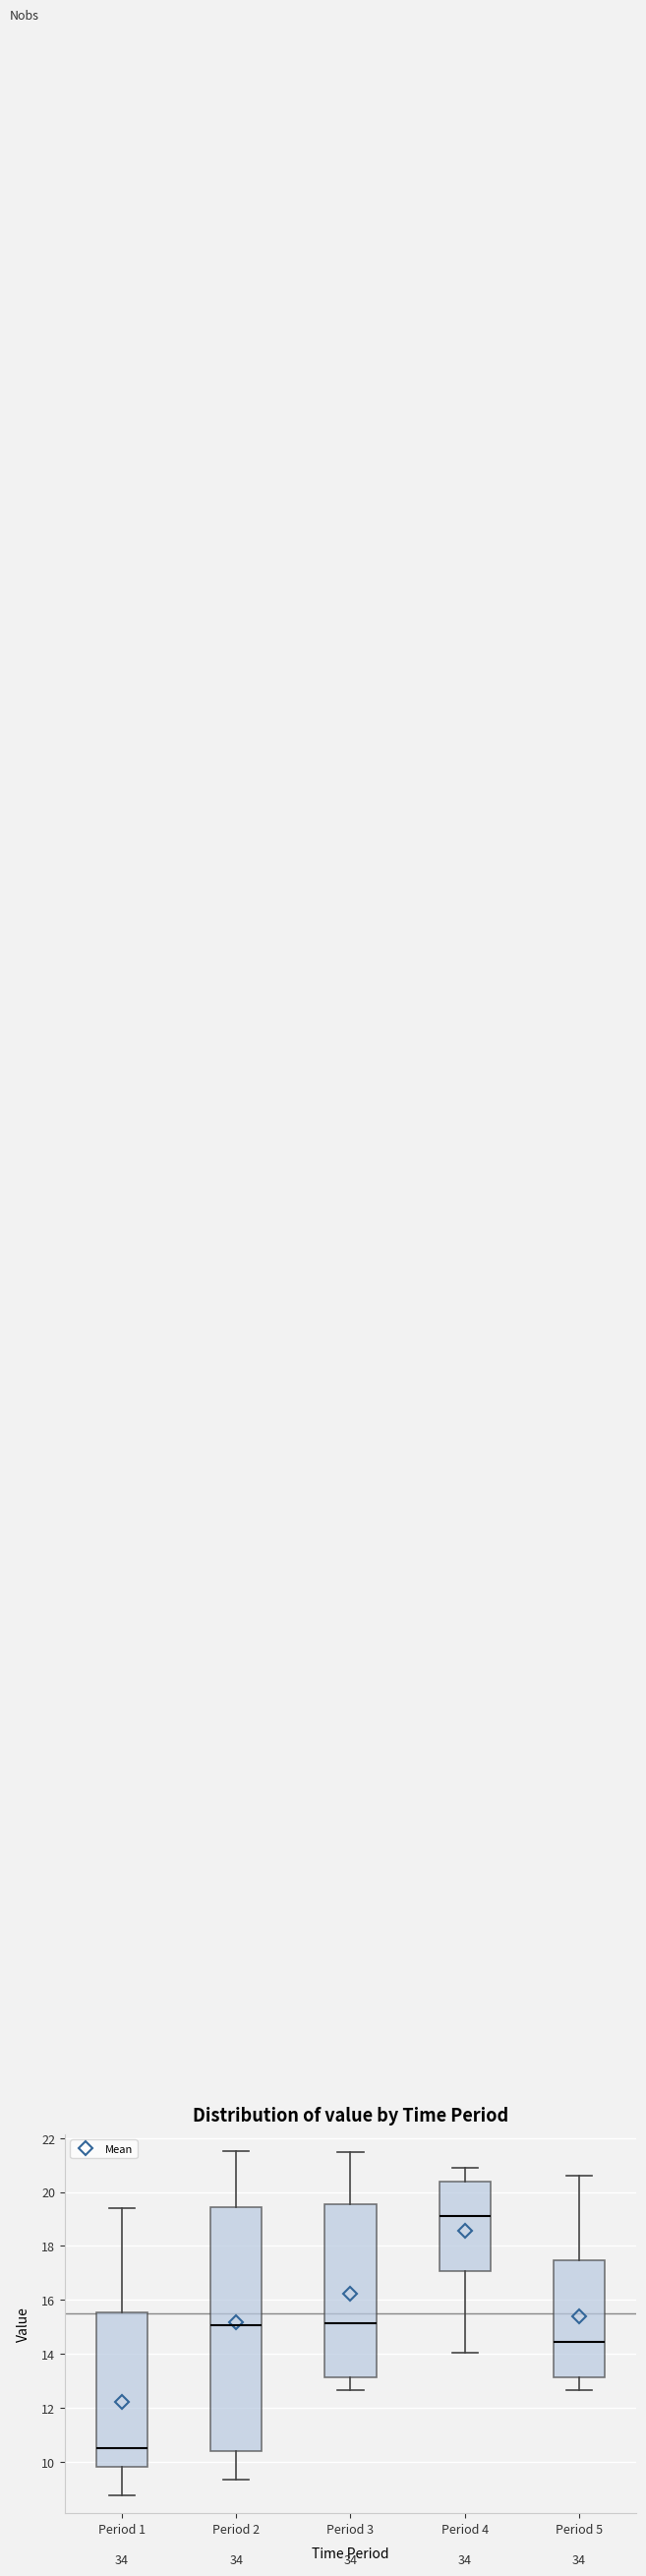

Which box has the highest median line?

Period 4